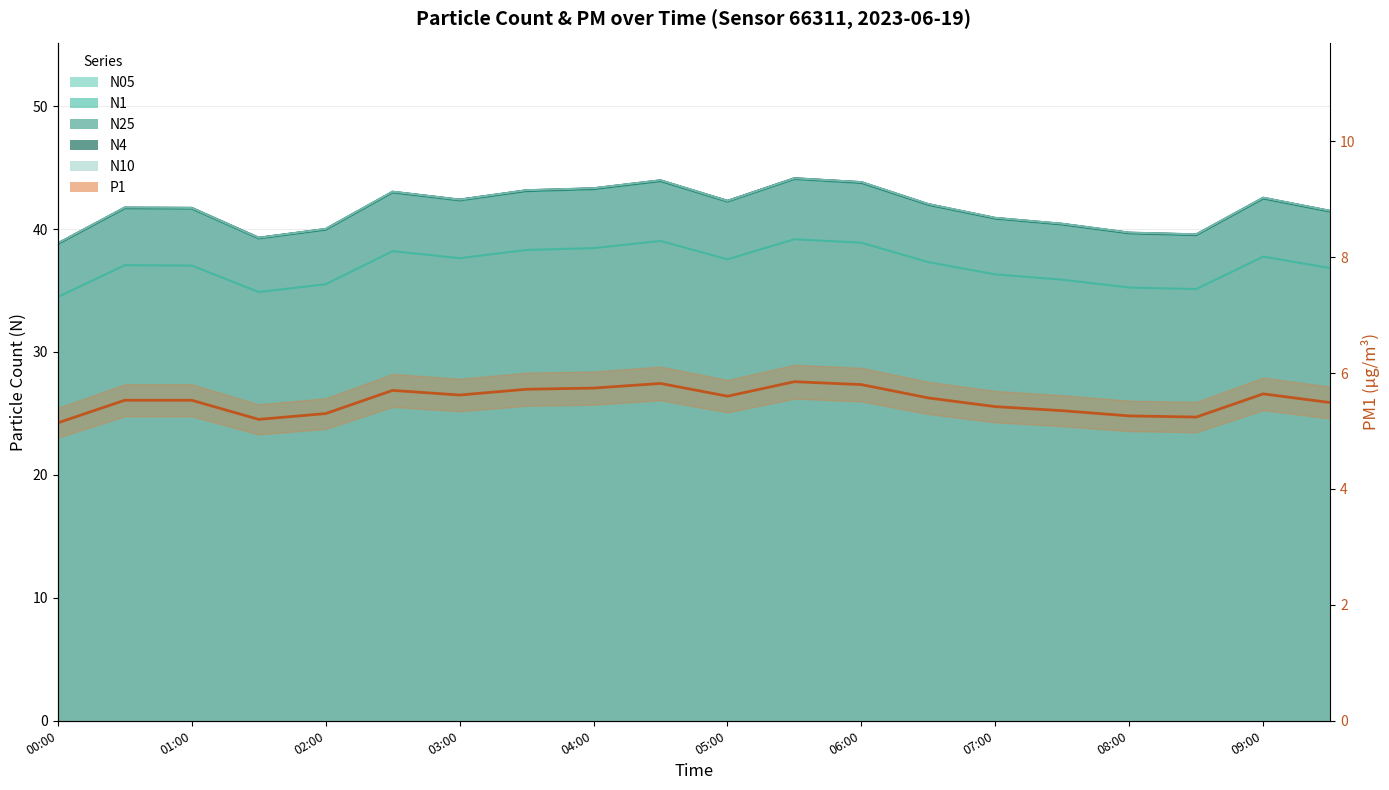

Read the value at 02:00.

5.3